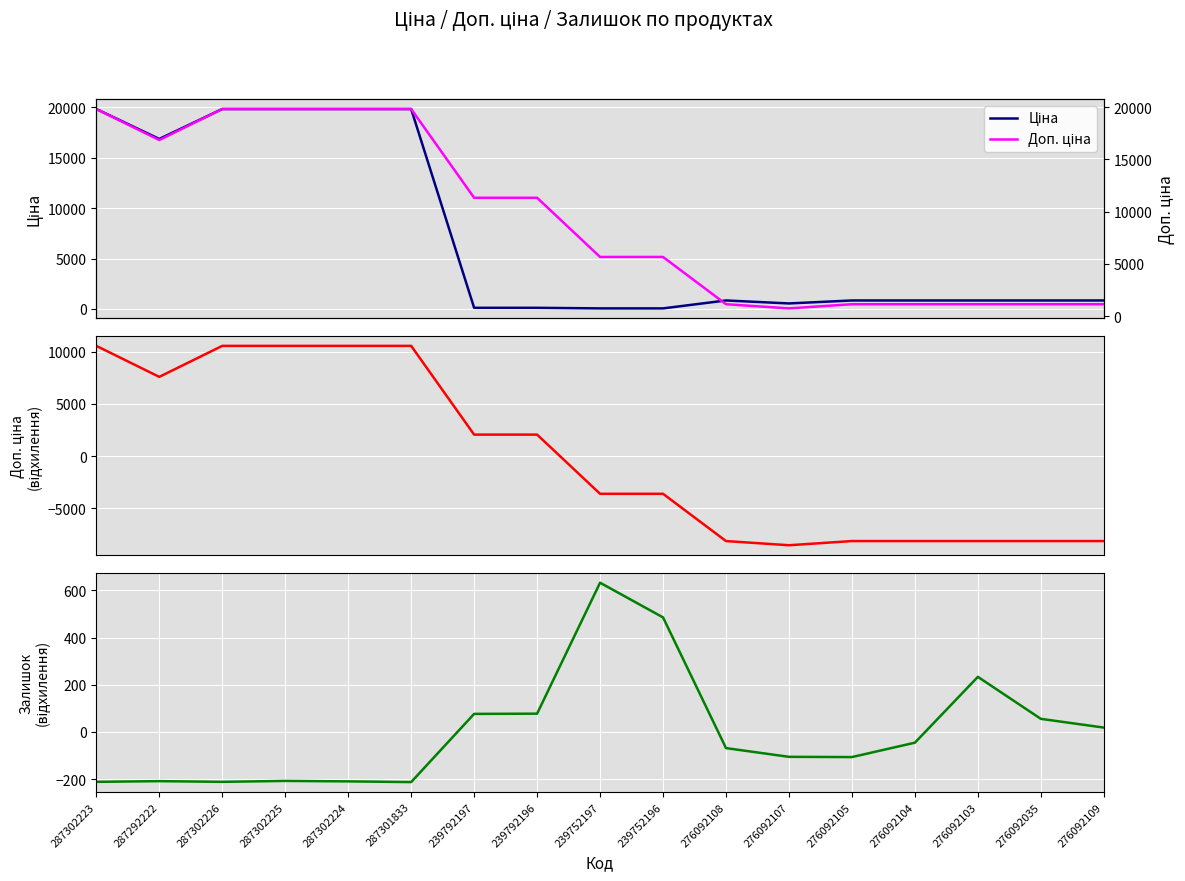

Reading left to right, extract all data points from this chart.

Ціна: 287302223=19831.1	287292222=16863.2	287302226=19831.1	287302225=19831.1	287302224=19831.1	287301833=19831.1	239792197=113.3	239792196=113.3	239752197=56.7	239752196=56.7	276092108=842.8	276092107=547.8	276092105=842.8	276092104=842.8	276092103=842.8	276092035=842.8	276092109=842.8
Доп. ціна: 287302223=19831.1	287292222=16863.2	287302226=19831.1	287302225=19831.1	287302224=19831.1	287301833=19831.1	239792197=11334.0	239792196=11334.0	239752197=5667.0	239752196=5667.0	276092108=1142.1	276092107=742.0	276092105=1142.1	276092104=1142.1	276092103=1142.1	276092035=1142.1	276092109=1142.1
Доп. ціна (відхилення): 287302223=10559.6	287292222=7591.7	287302226=10559.6	287302225=10559.6	287302224=10559.6	287301833=10559.6	239792197=2062.5	239792196=2062.5	239752197=-3604.5	239752196=-3604.5	276092108=-8129.4	276092107=-8529.5	276092105=-8129.4	276092104=-8129.4	276092103=-8129.4	276092035=-8129.4	276092109=-8129.4
Залишок (відхилення): 287302223=-211.1	287292222=-208.1	287302226=-211.1	287302225=-207.1	287302224=-209.1	287301833=-212.1	239792197=76.9	239792196=77.9	239752197=632.9	239752196=485.9	276092108=-68.1	276092107=-105.1	276092105=-106.1	276092104=-45.1	276092103=233.9	276092035=55.9	276092109=18.9